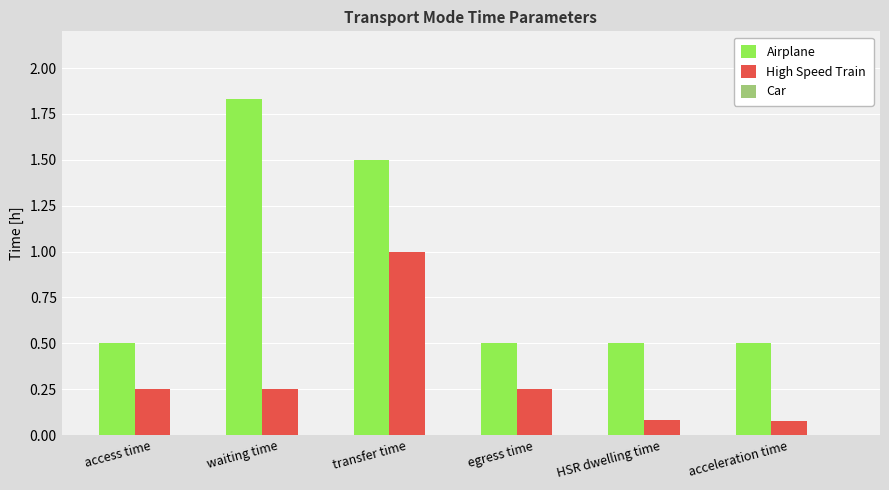

The value of High Speed Train at transfer time is 1.0. True or false?

True